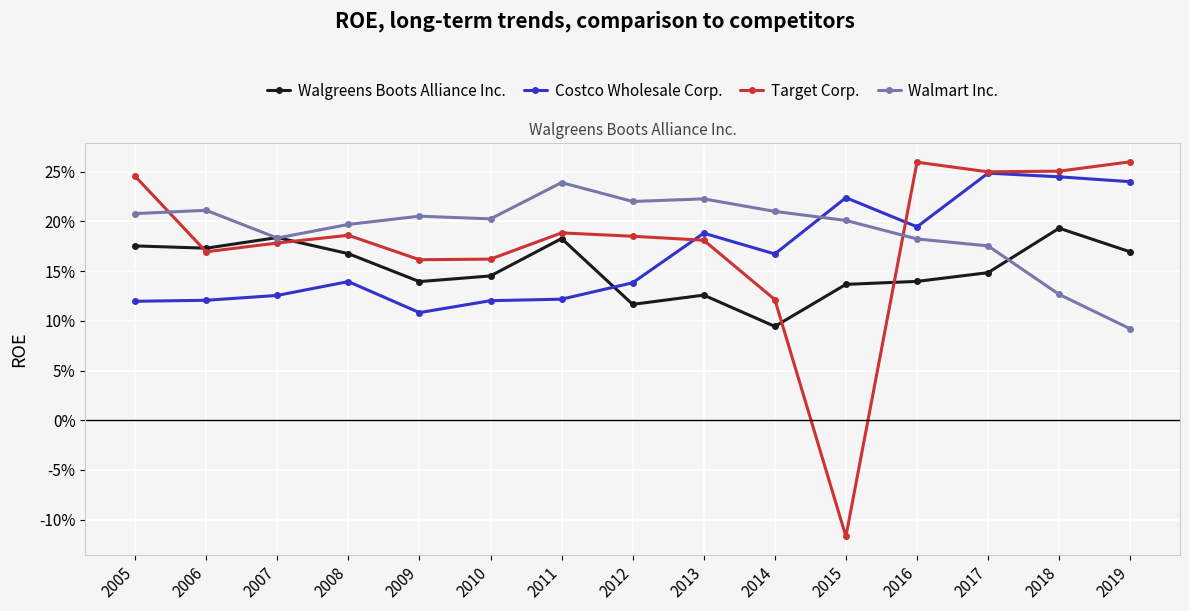

Count the Costco Wholesale Corp. values in the range 0 to 1.

15